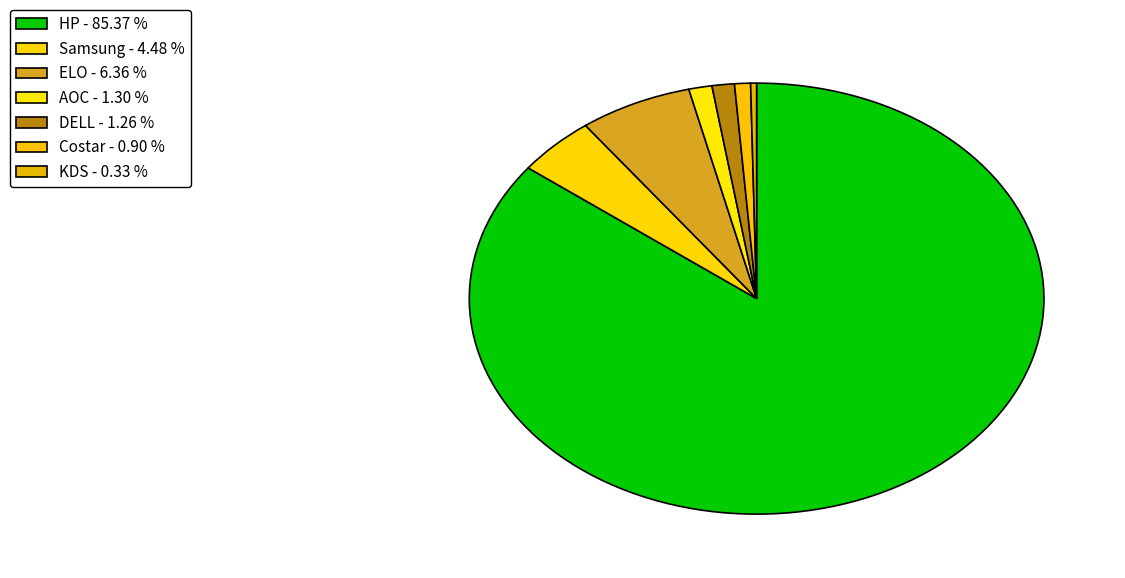

Count the number of slices in the pie.

7